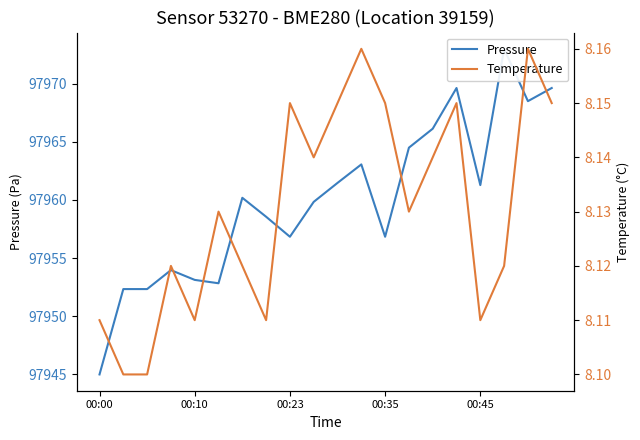

What is the value of the Pressure point at the 18th from the left?

97973.0